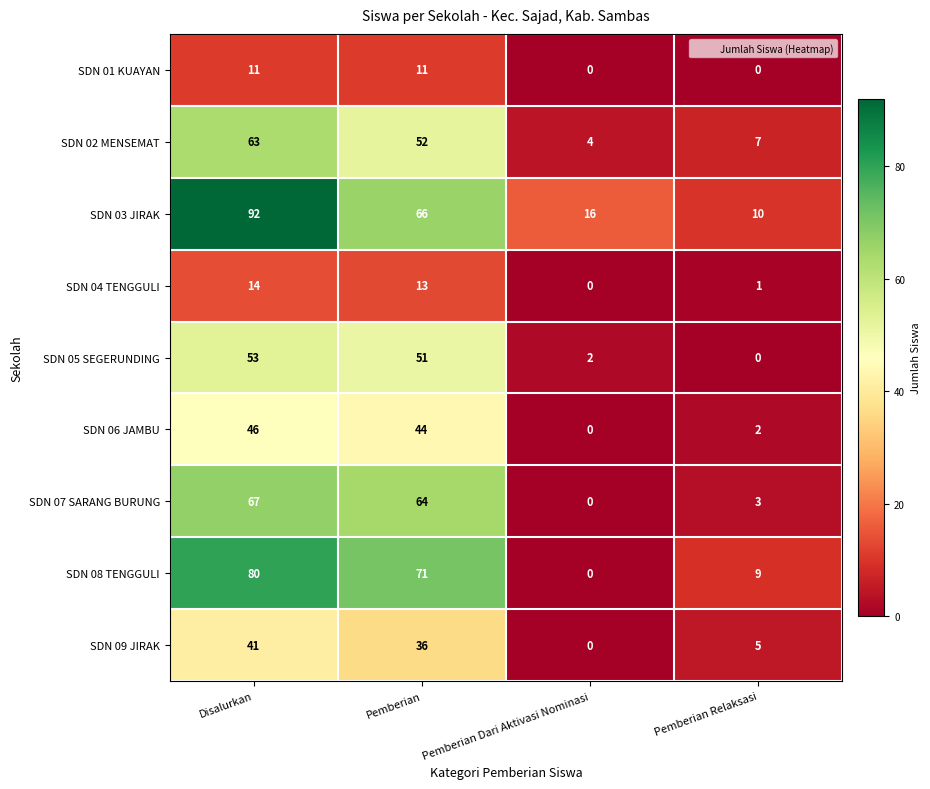

What is the total value across all series at Pemberian?

408